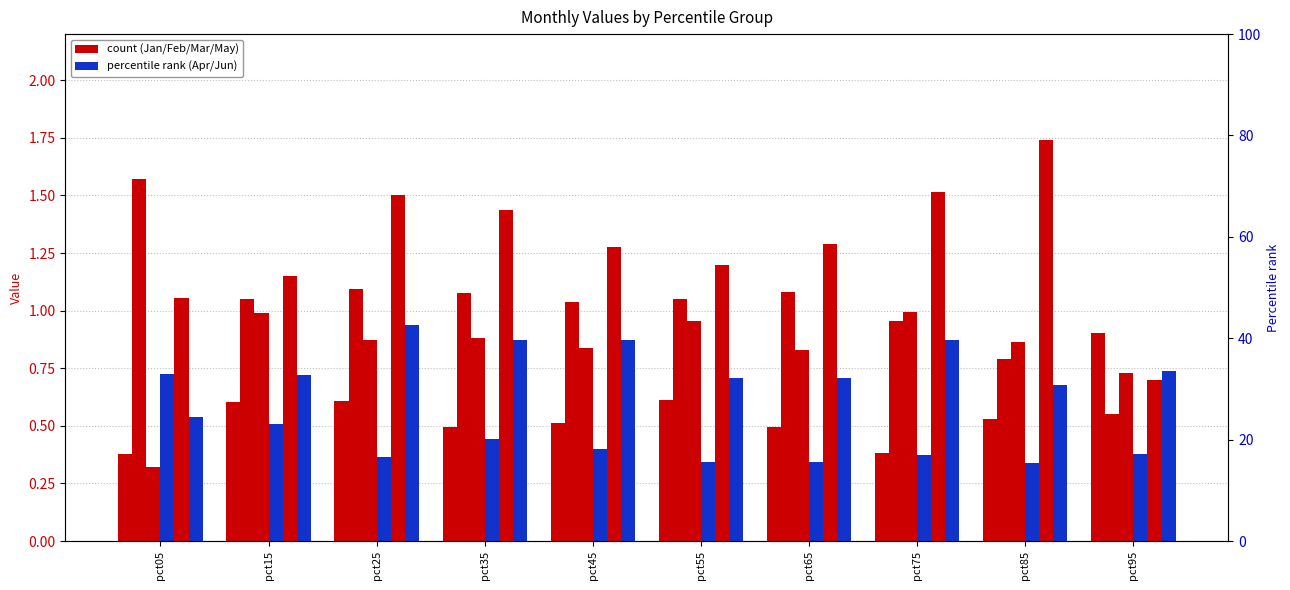

Rank the series by their maximum value, from lowest to highest.

Apr, Jan, Jun, Mar, Feb, May